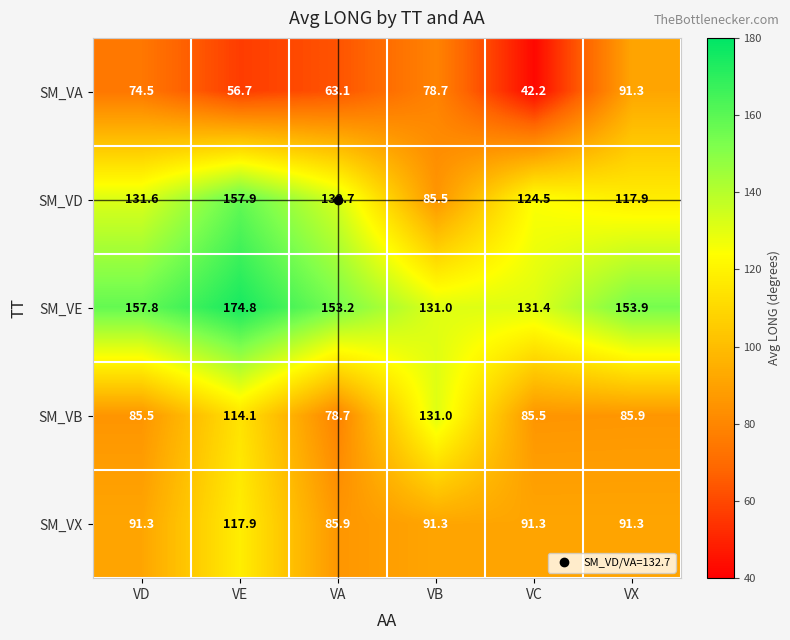

At how many categories does at least one series exceed 114?

6